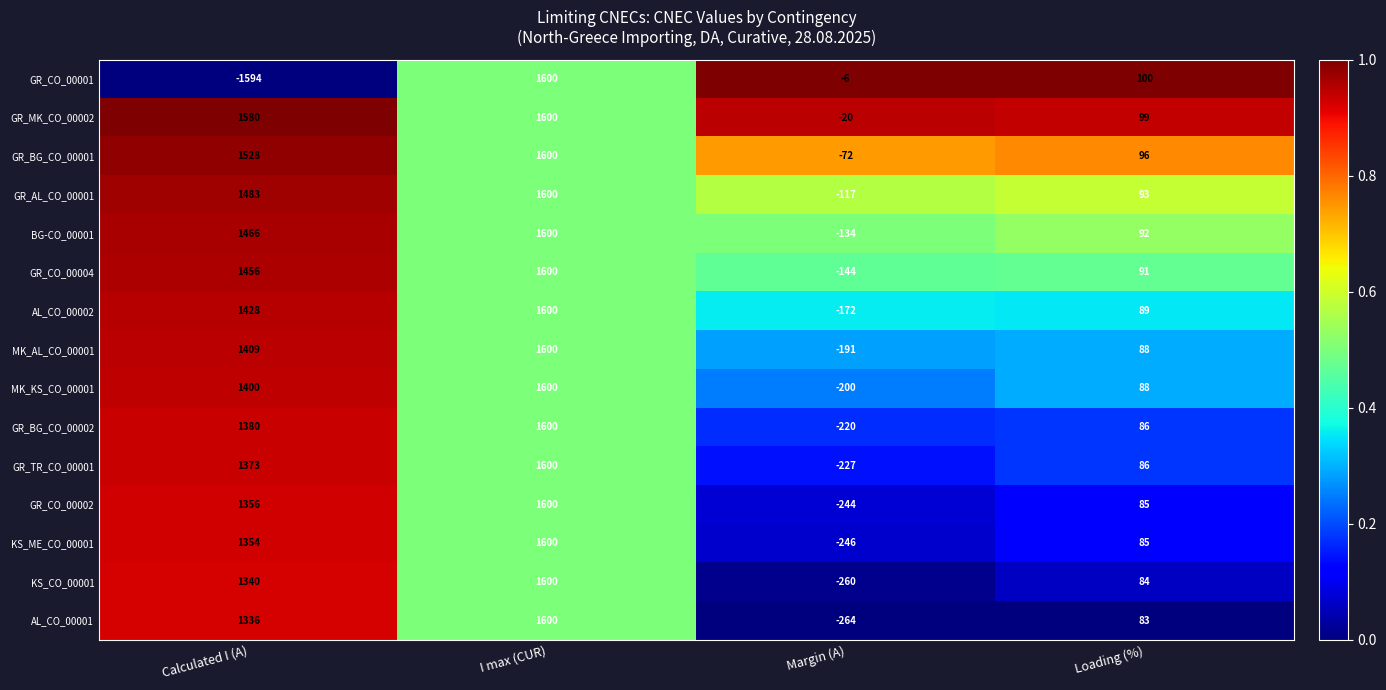

Rank the categories by GR_BG_CO_00002 value from lowest to highest.

Margin (A), Loading (%), Calculated I (A), I max (CUR)